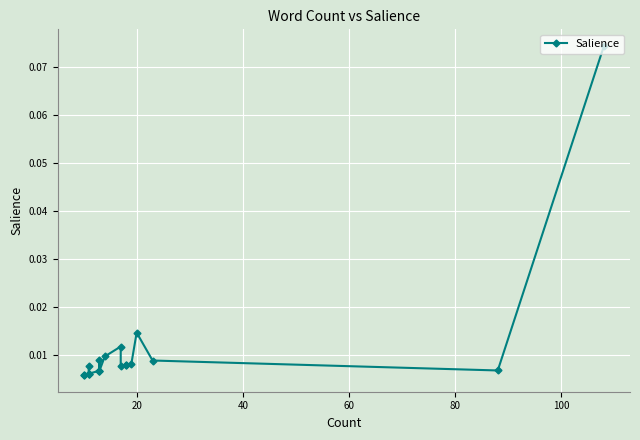

How many points are higher than both their immediate neighbors (excluding endpoints)?

4